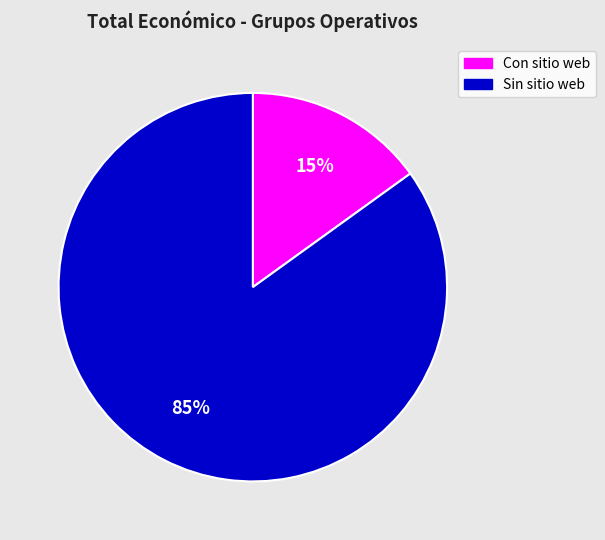

To the nearest percent, what is the difference between the largest and smallest slice percentages?

70%